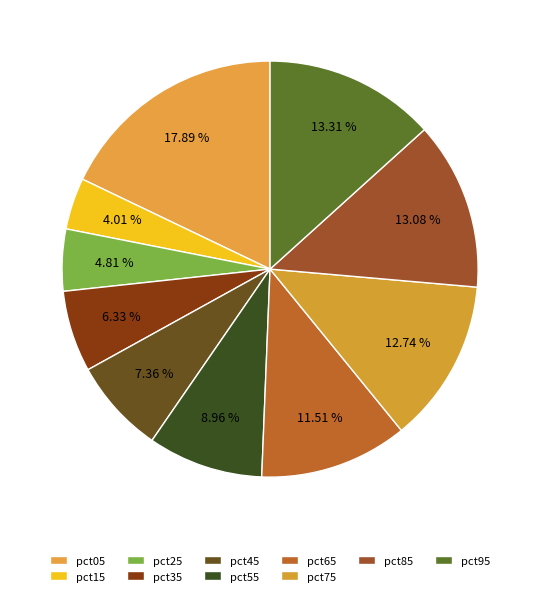

How many slices are in this pie chart?

10